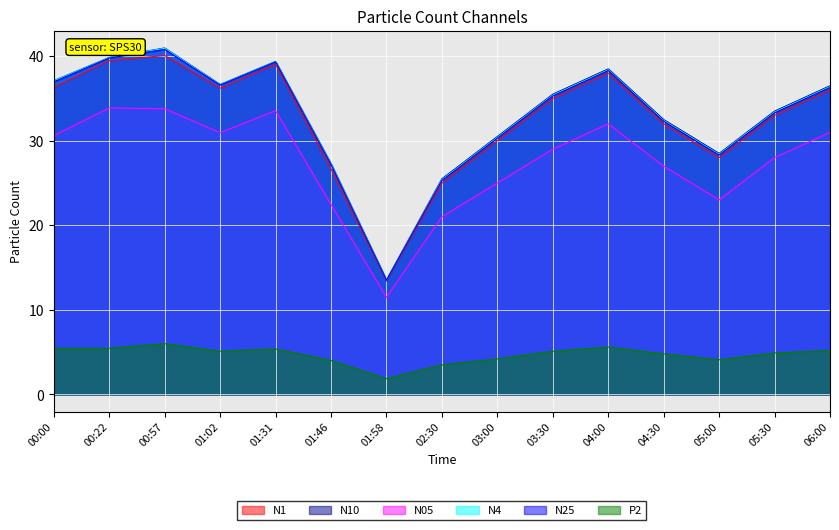

What position from the right is 04:30?

4